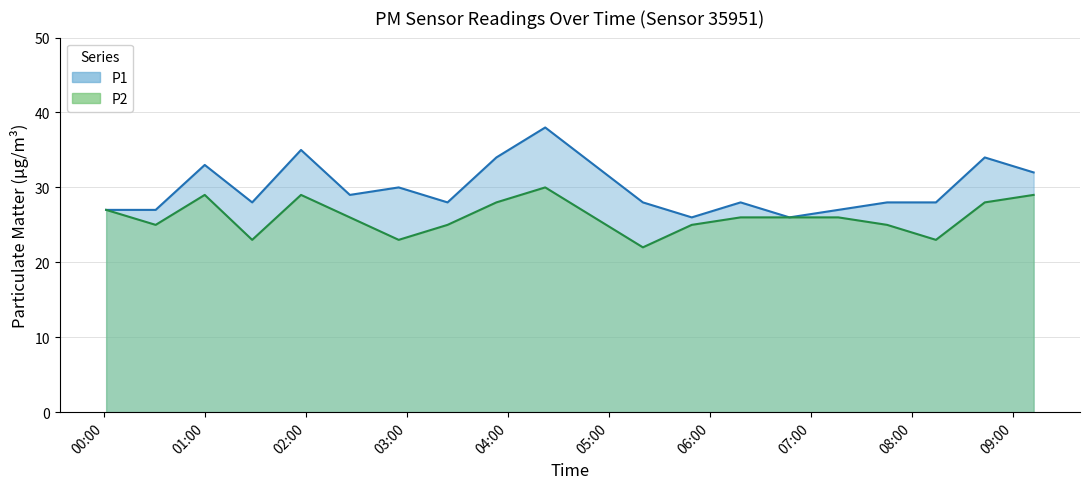

Rank the series by their average value, from lowest to highest.

P2, P1